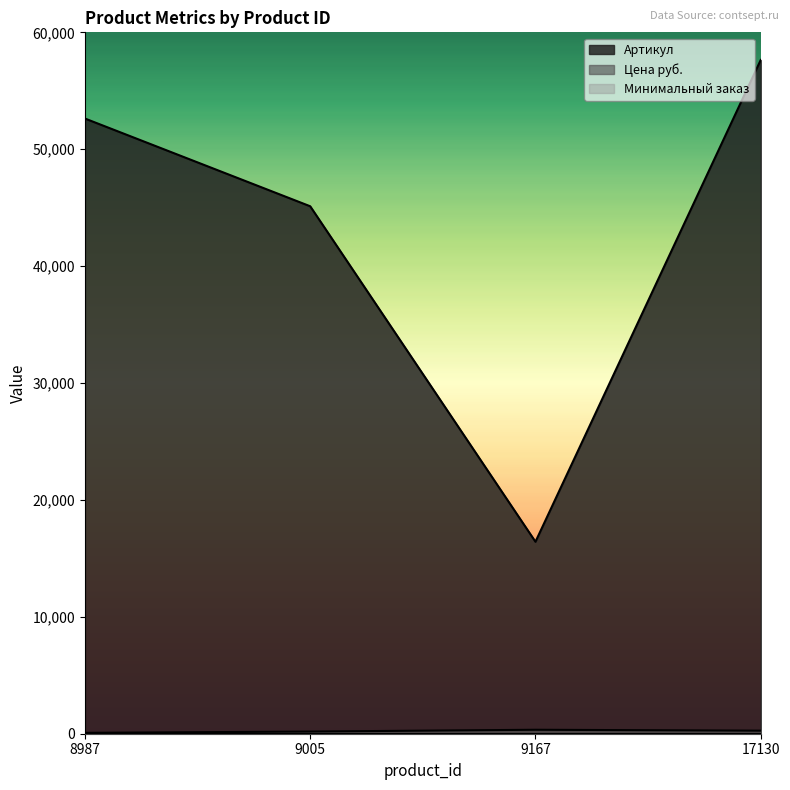

At how many categories does at least one series exceed 10017?

4